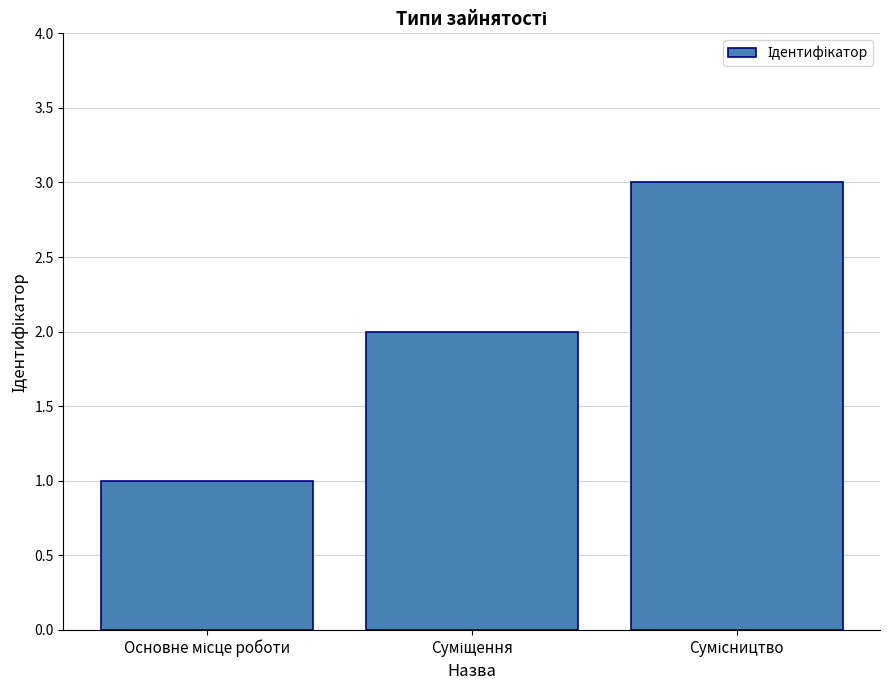

Are the bars grouped side by side (vs. stacked)?

No